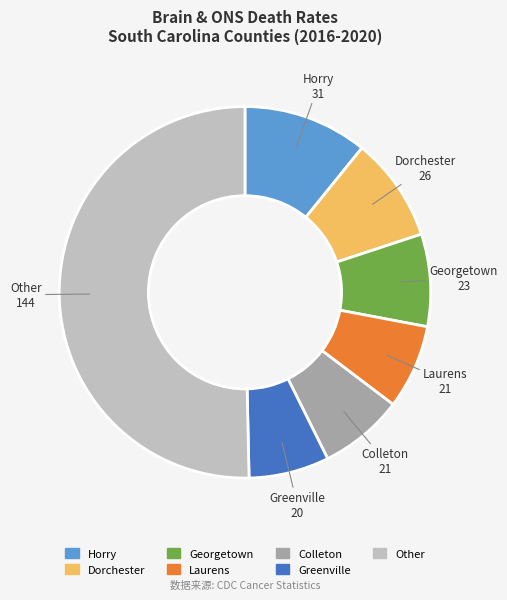

How many segments does this pie chart have?

7